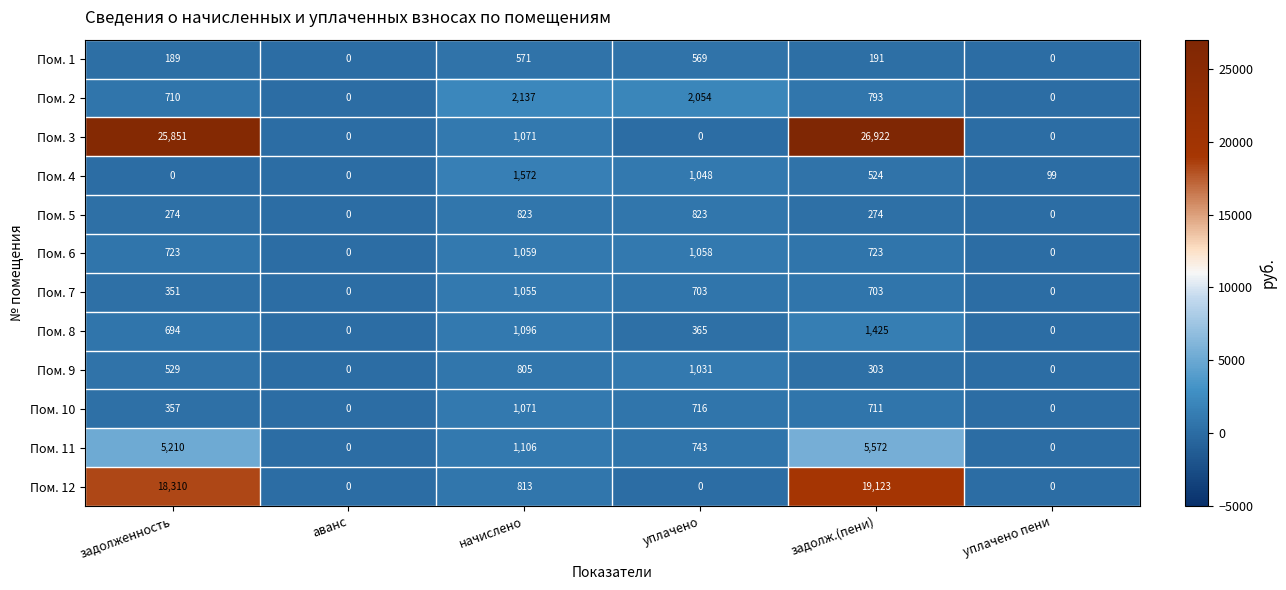

Which label corresponds to the largest value in the chart?

задолж.(пени)